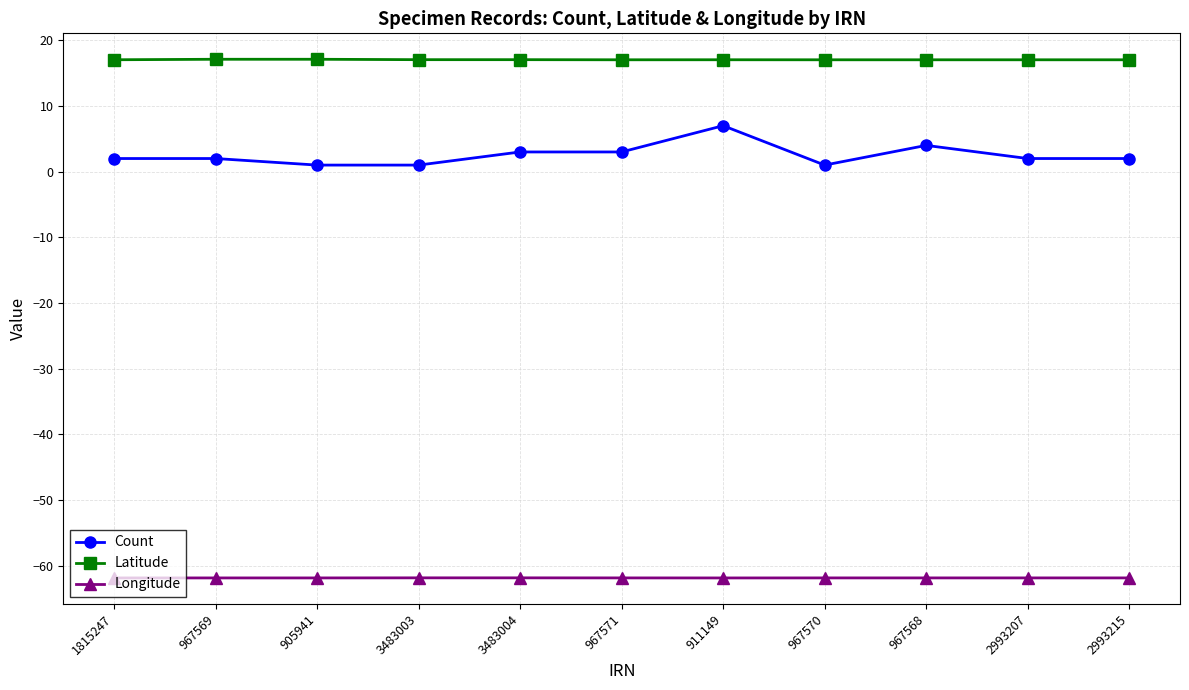

What is the maximum value for Count?

7.0